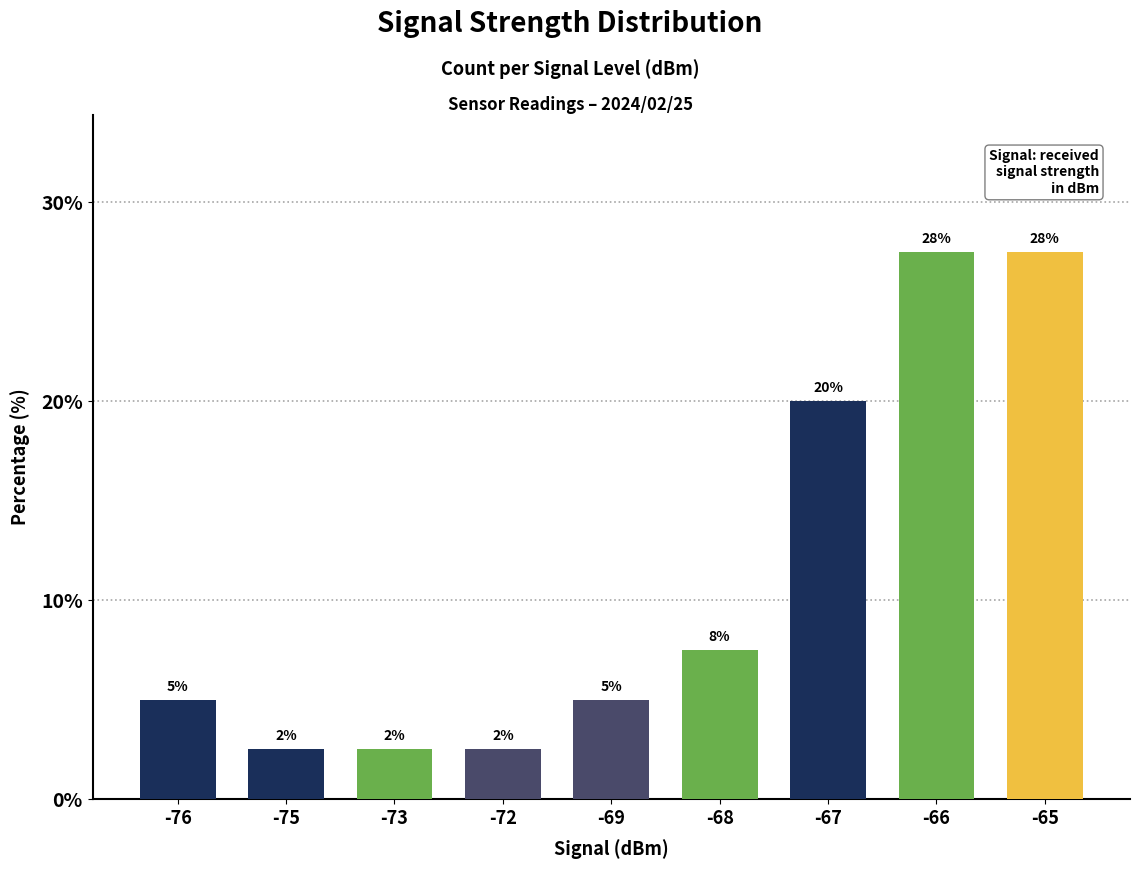

What is the smallest value displayed?

2.5